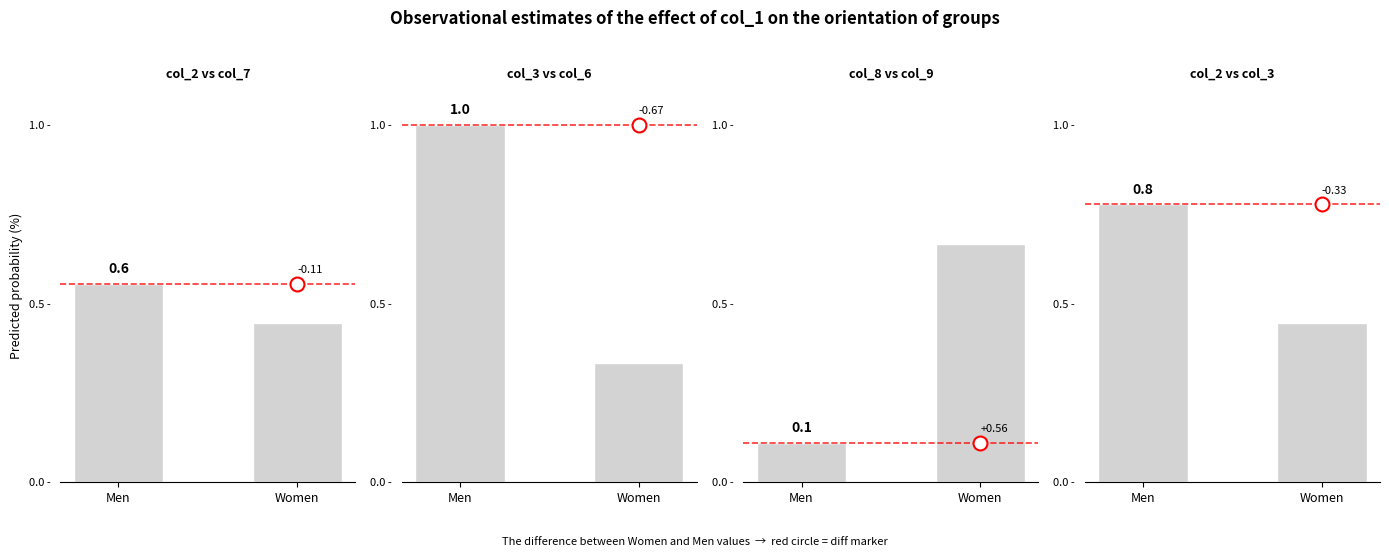

What is the label of the 2nd bar from the right?

Men